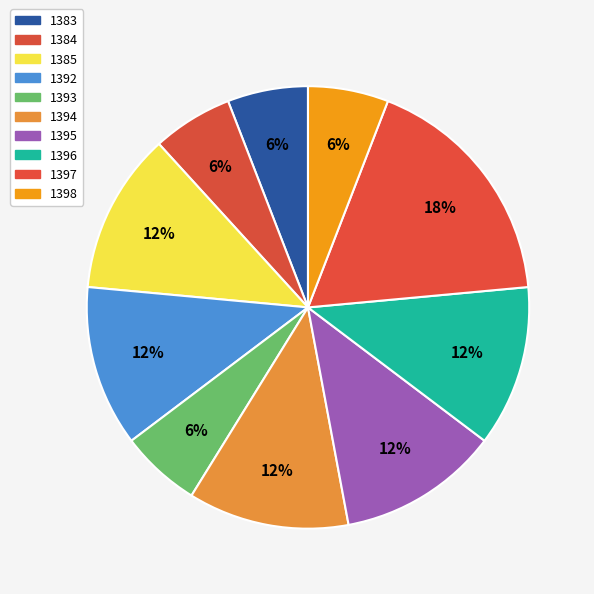

Does any single category account for the majority?

No